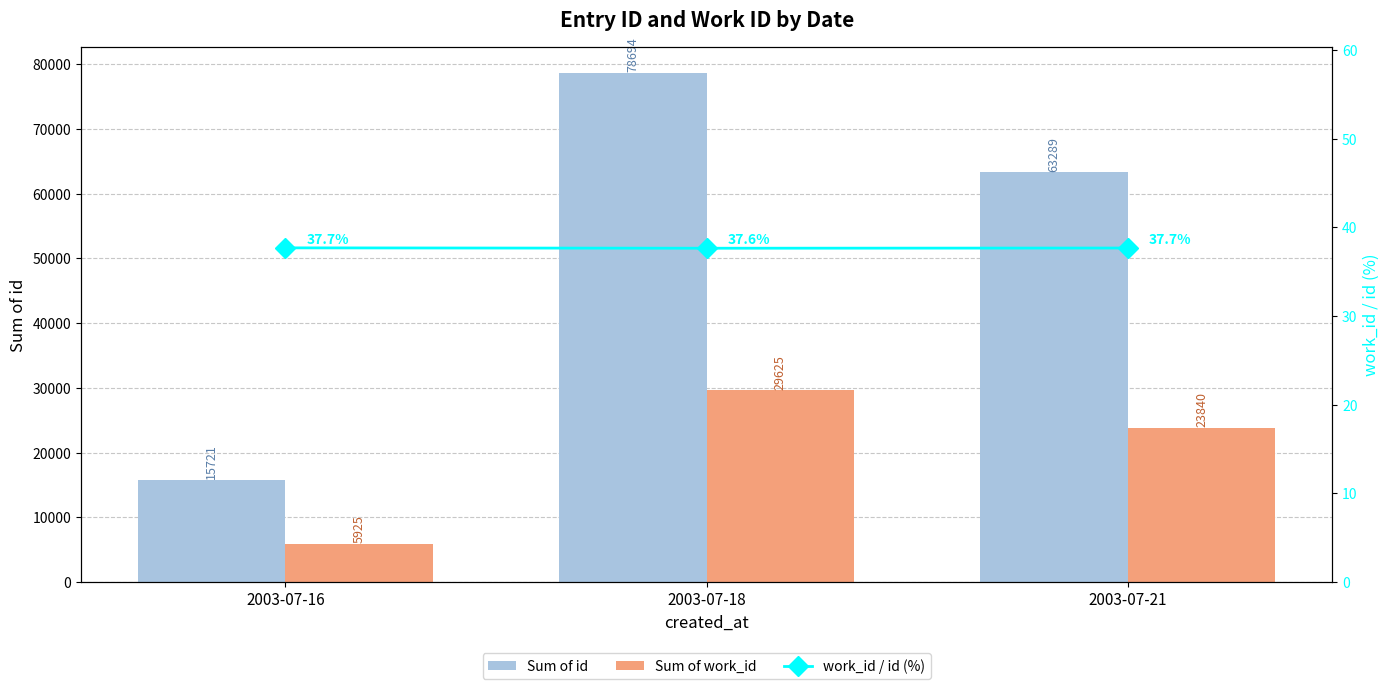

How many categories are shown in the chart?

3